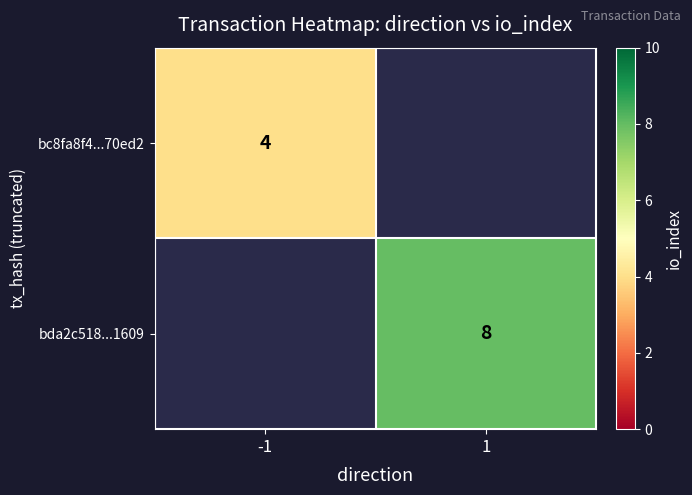

The value of bc8fa8f4...70ed2 at -1 is 1.3. True or false?

False